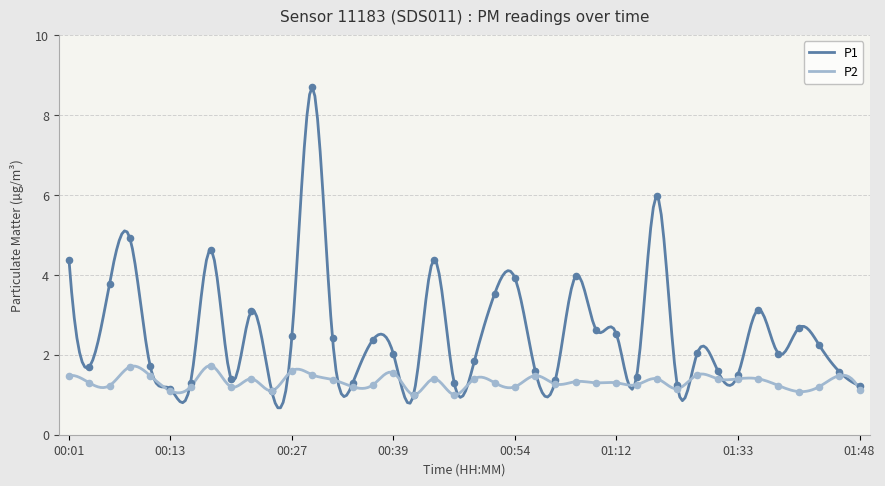

Which series has the largest total across all categories?

P1